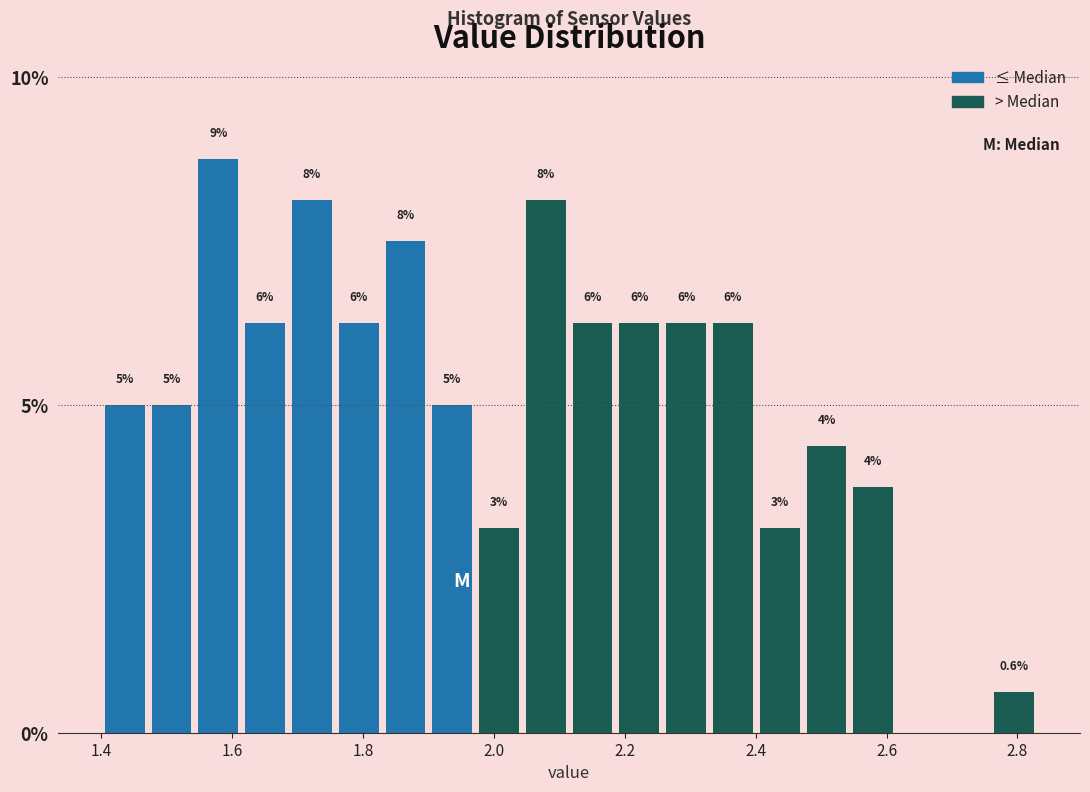

Around what value on the x-axis is the tallest bar? Give the approximate position of its centre, as read against the axis.

1.58